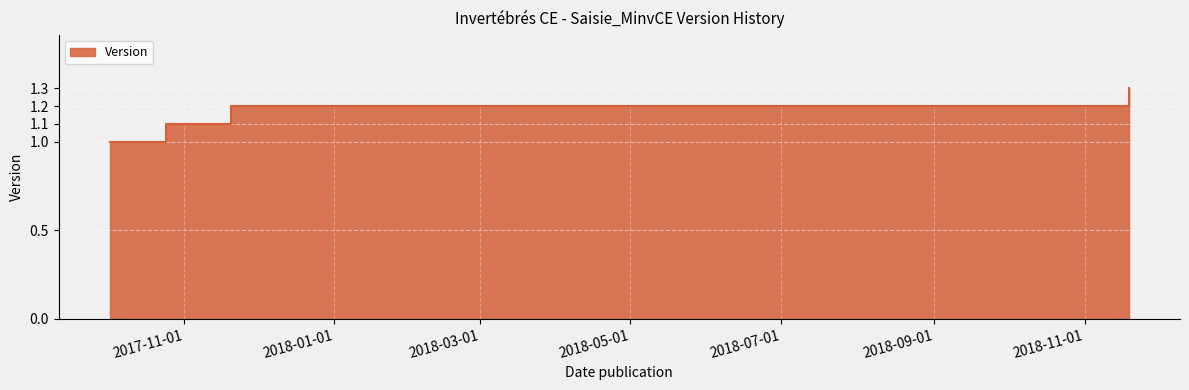

Does the chart display data point markers on the line(s)?

No